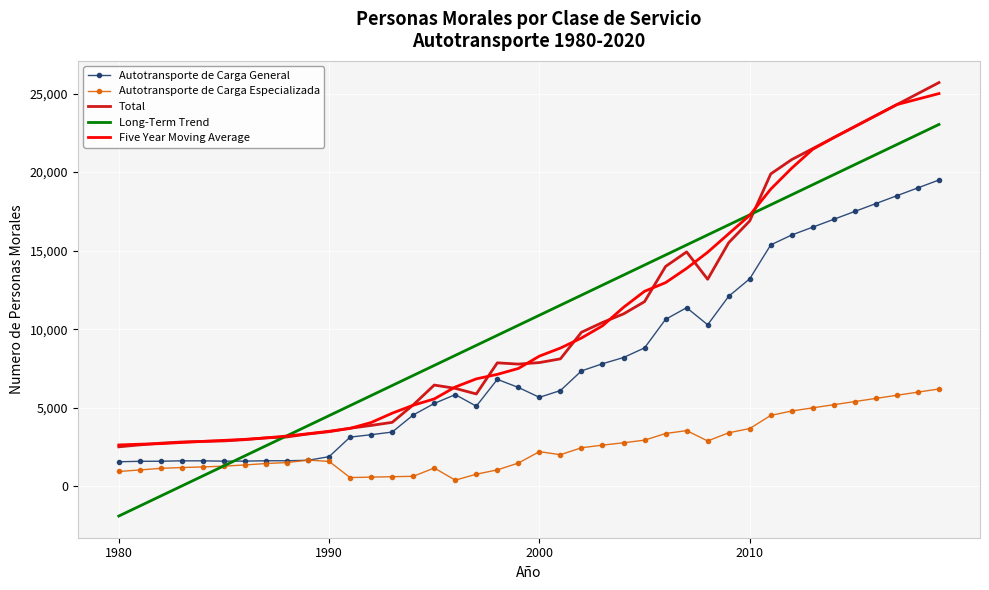

True or false: Autotransporte de Carga Especializada and Total intersect in this chart.

False